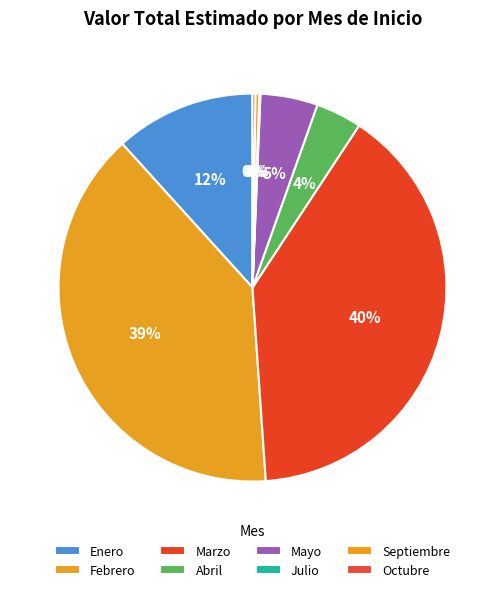

Between Marzo and Febrero, which is larger?

Marzo